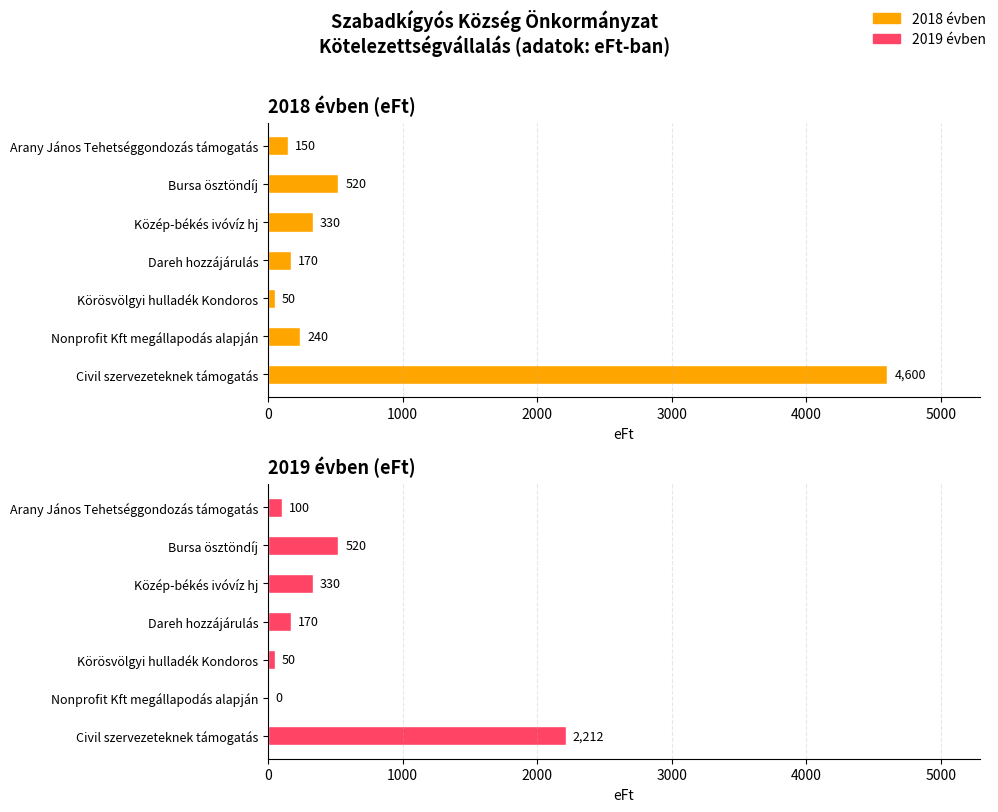

What is the highest value of the 2019 évben series?

2212